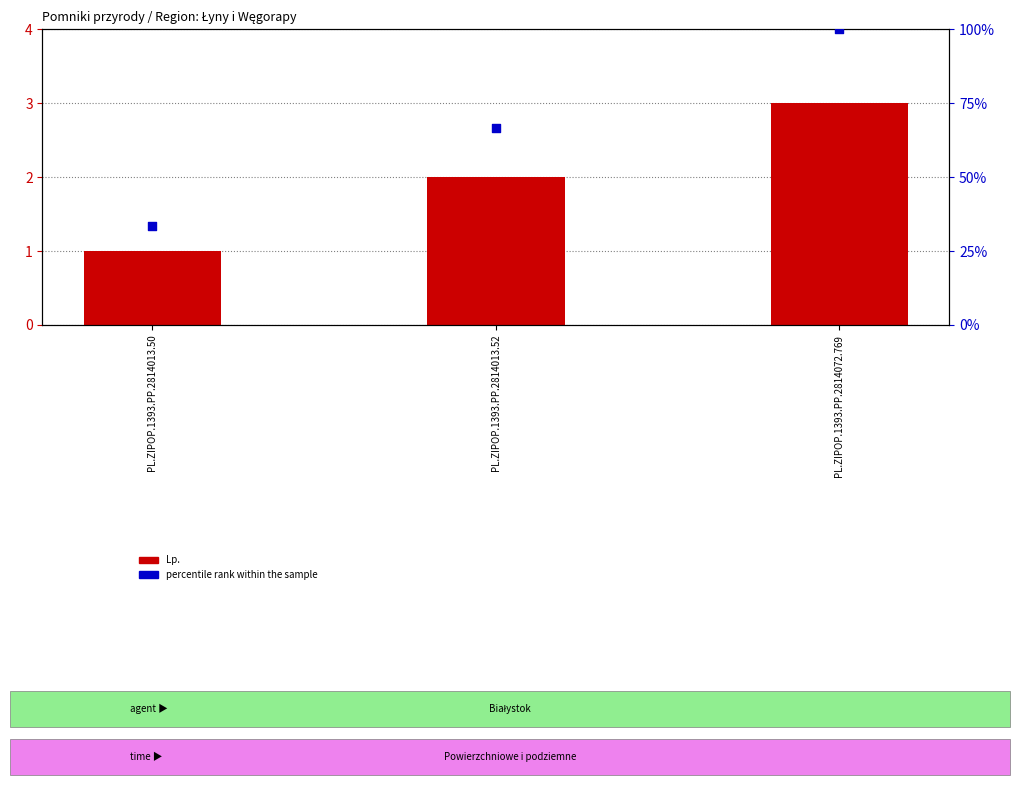

Which series contains the lowest Y value?

Lp.